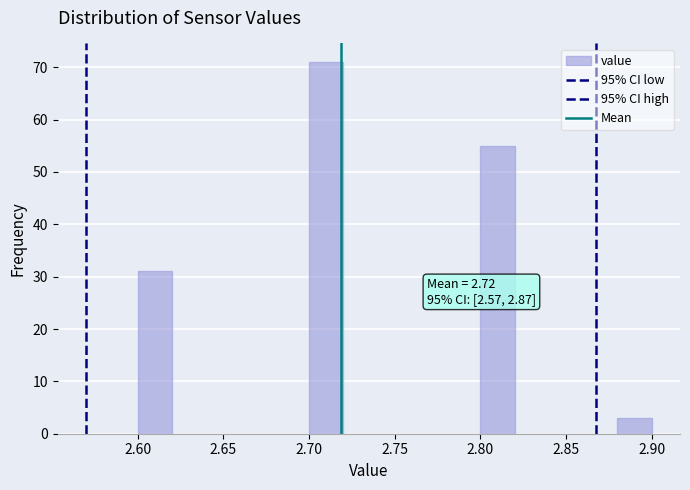

Over which range of the x-axis is the bar tallest?

2.70 to 2.72